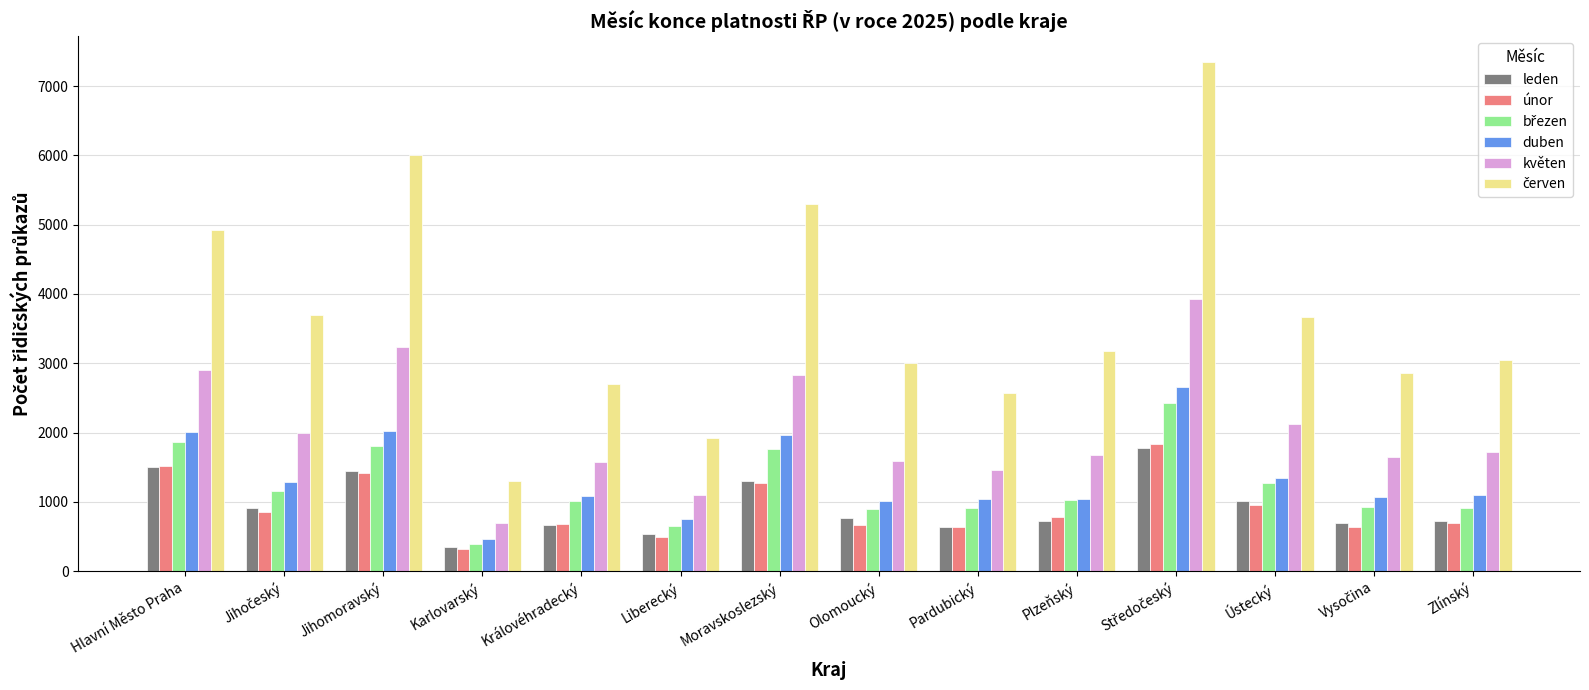

How many groups of bars are there?

14